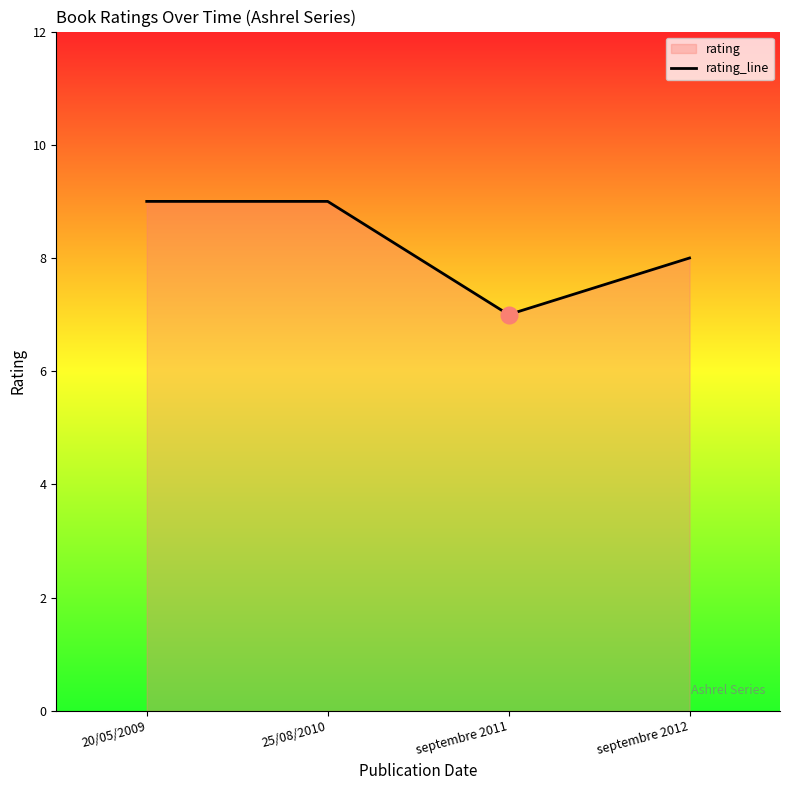

What is the value of the 4th point from the left?

8